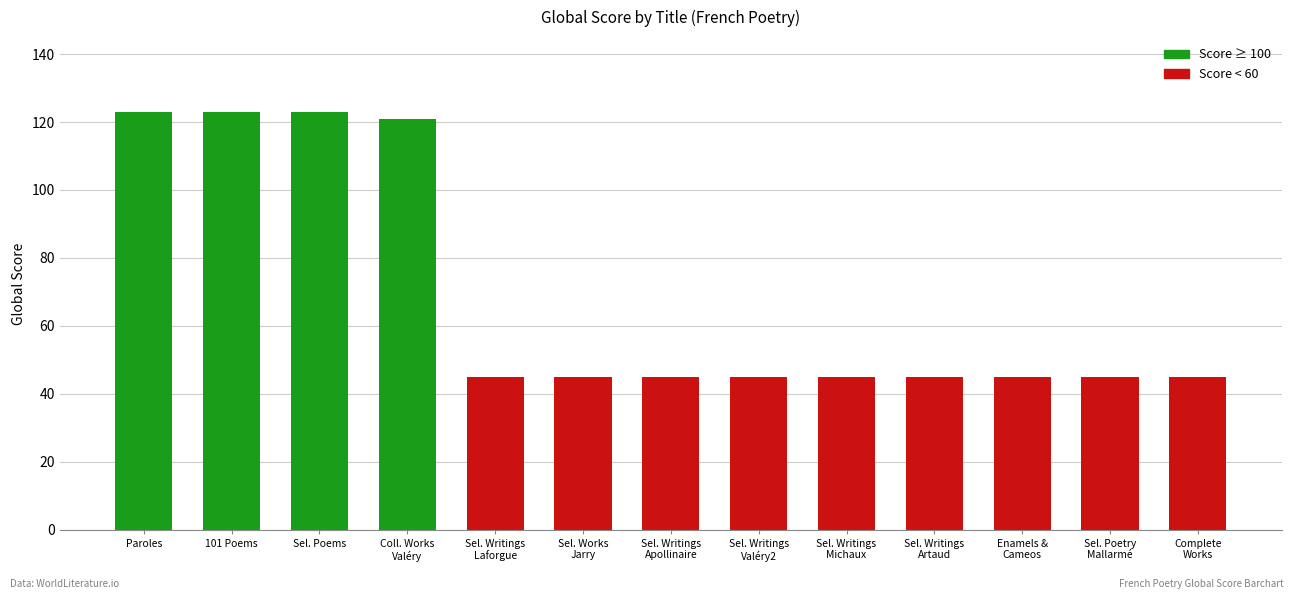

Approximately how many times larger is the value at Sel. Poems compared to Sel. Works
Jarry?

2.7